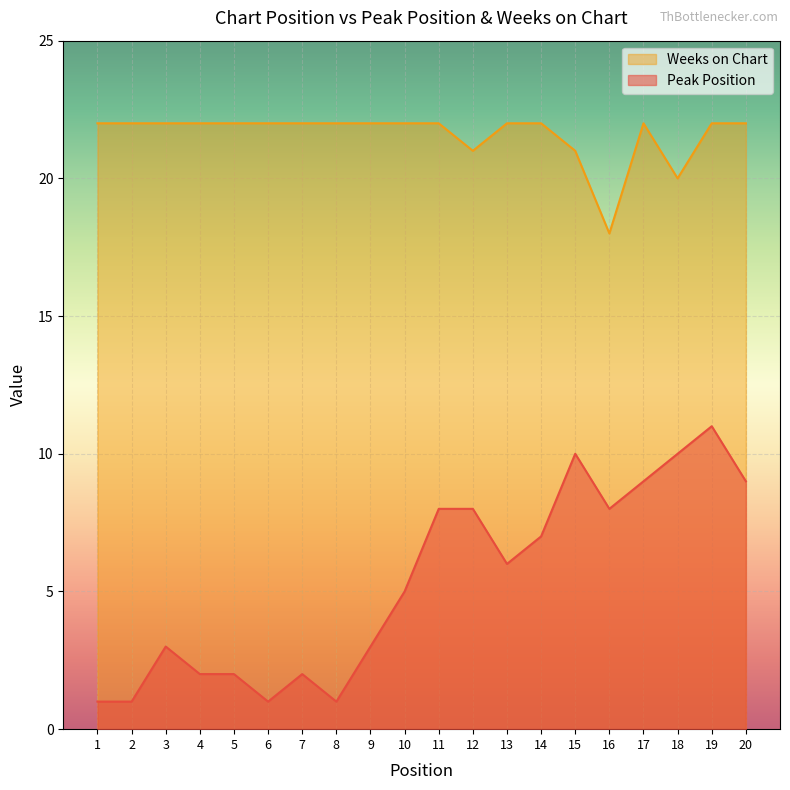

At which category is the sum across all series the highest?

19